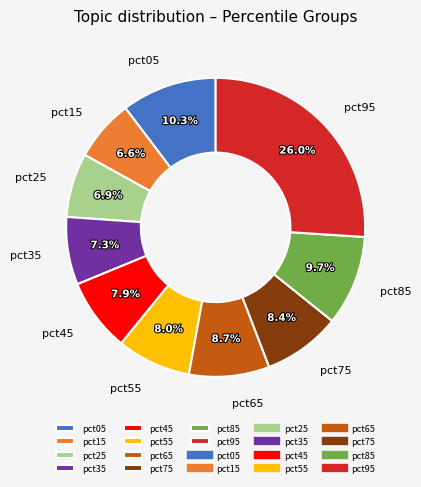

Is it true that pct45 is 8% of the pie?

True